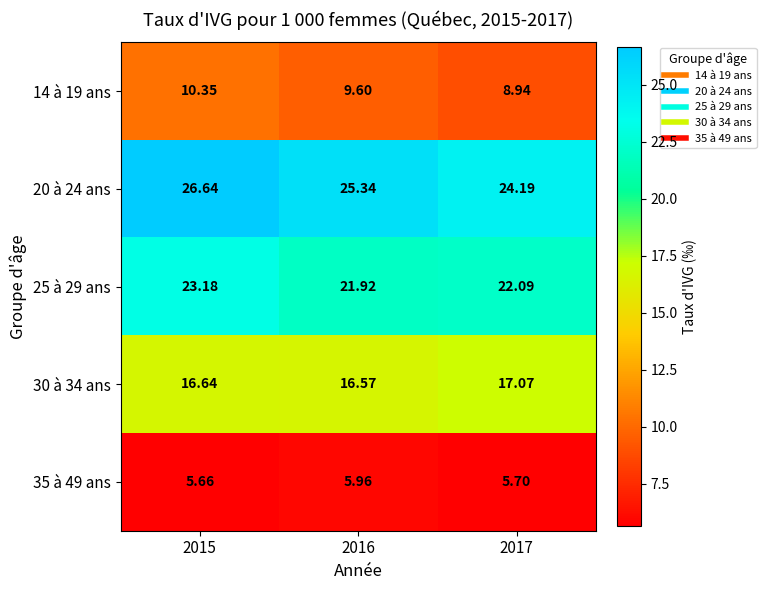

Is the value of 14 à 19 ans at 2016 greater than the value of 25 à 29 ans at 2017?

No